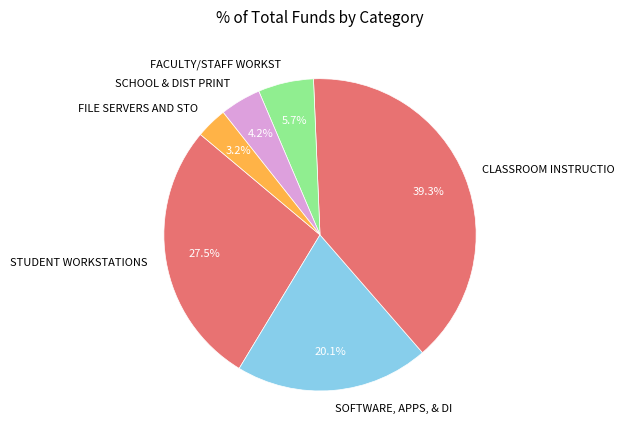

What percentage do FACULTY/STAFF WORKST and CLASSROOM INSTRUCTIO together represent?

45.0%